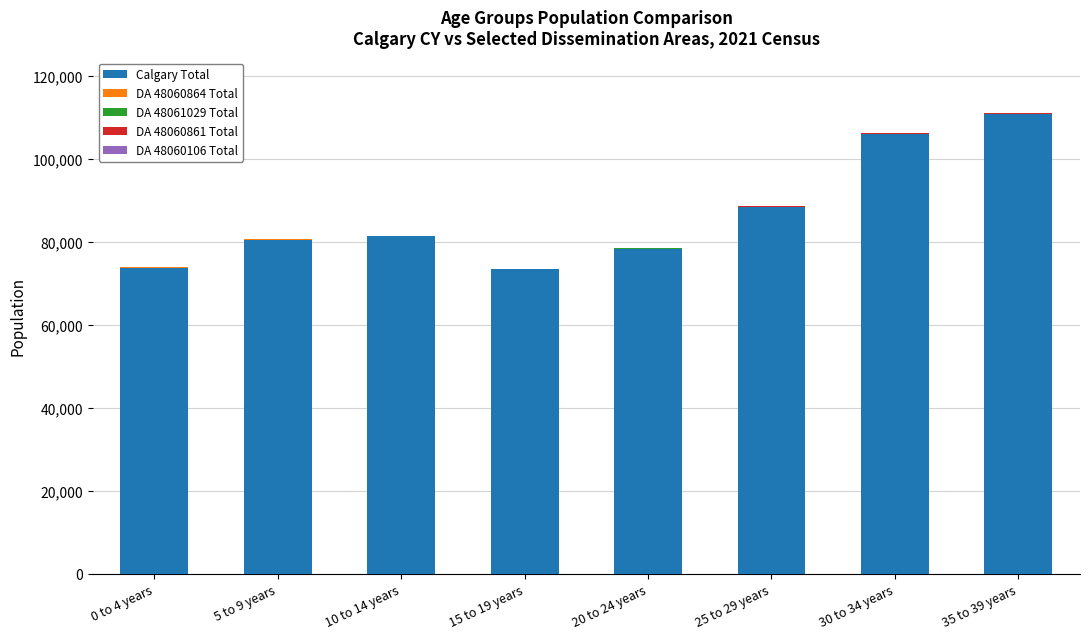

At which label does Calgary Total reach its peak?

35 to 39 years